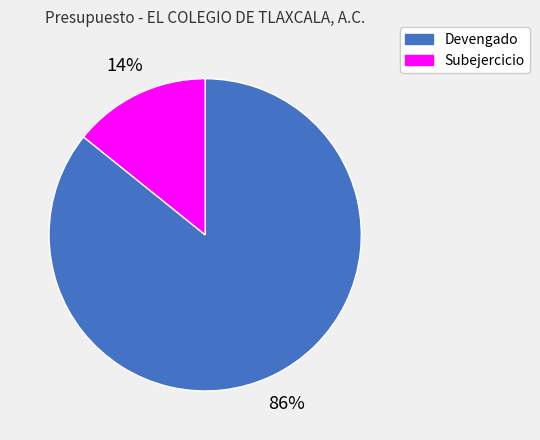

What percentage is the Subejercicio slice, to the nearest percent?

14%